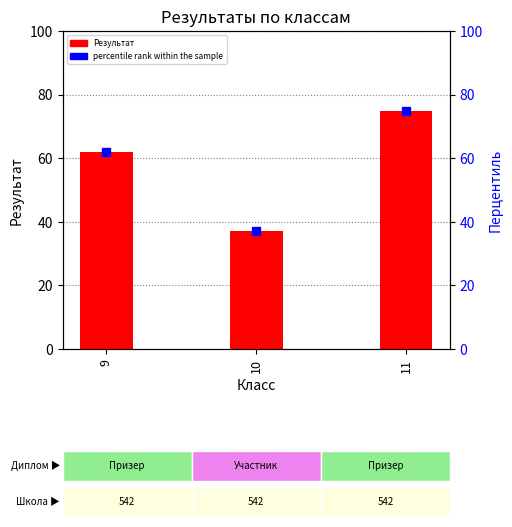

At how many categories does at least one series exceed 66?

1